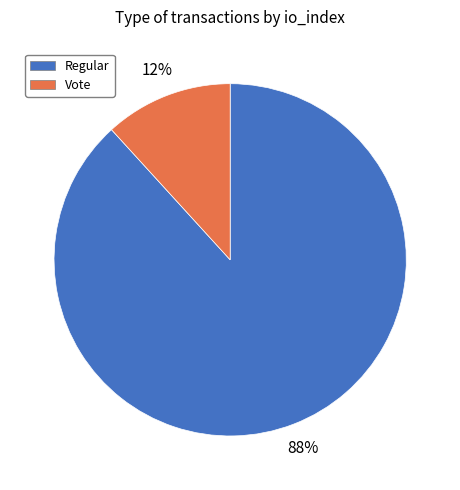

Is there any slice that represents more than half of the pie?

Yes